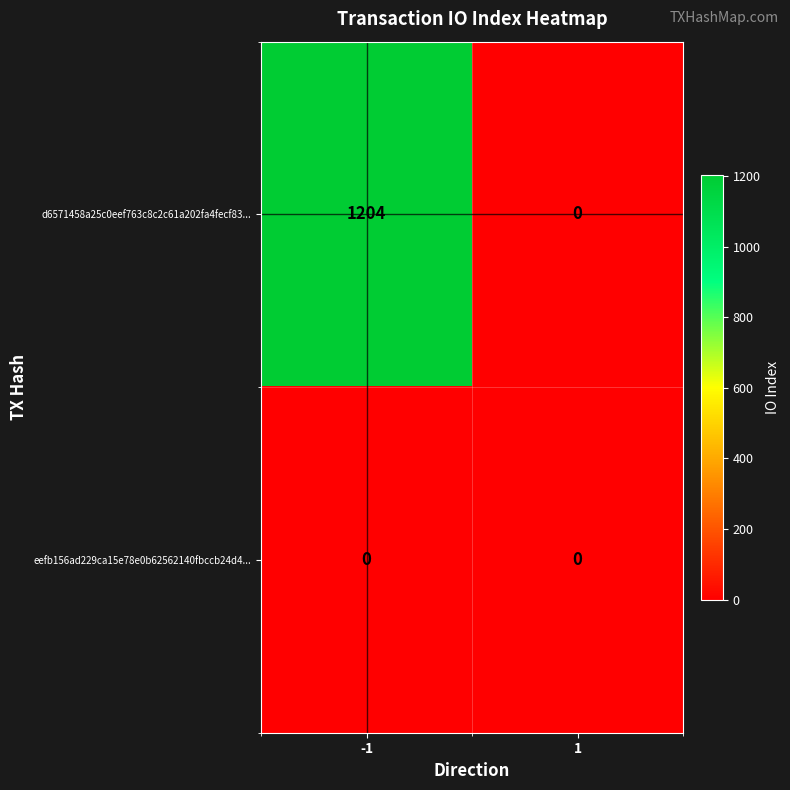

True or false: d6571458a25c0eef763c8c2c61a202fa4fecf83... has a value of 0 at 1.

True